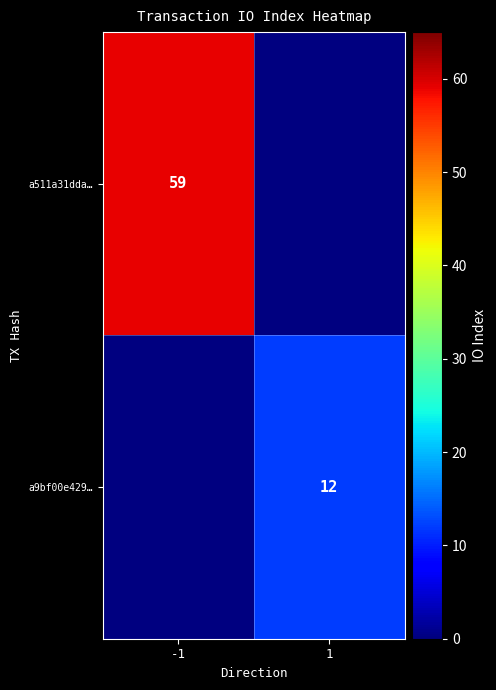

Is the value of a511a31dda… at -1 greater than the value of a9bf00e429… at 1?

Yes